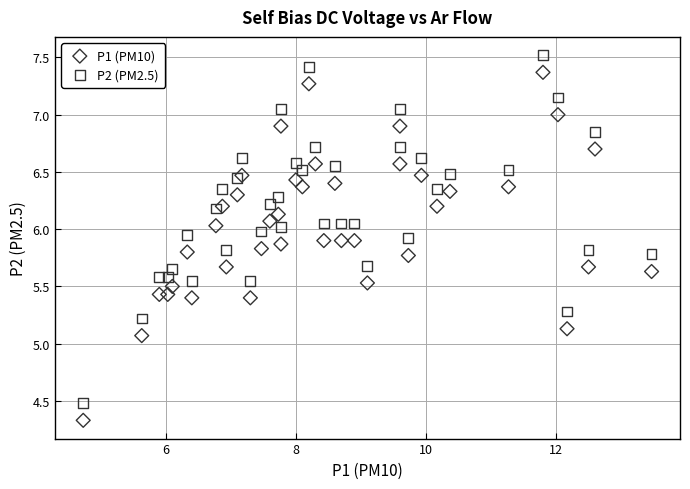

Which series reaches the minimum Y coordinate?

P1 (PM10)